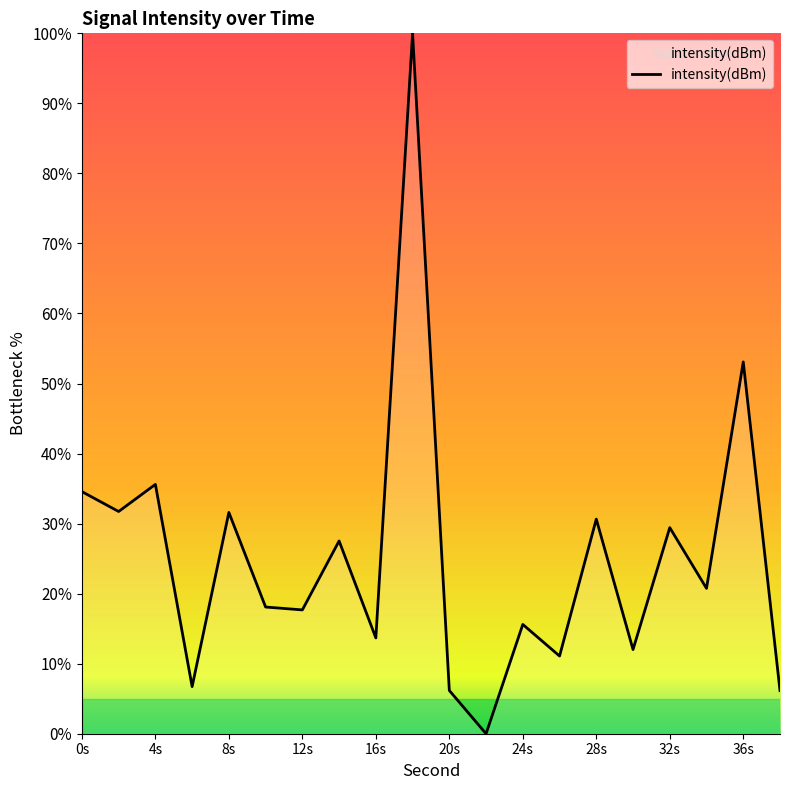

What is the sum of all values?

502.1